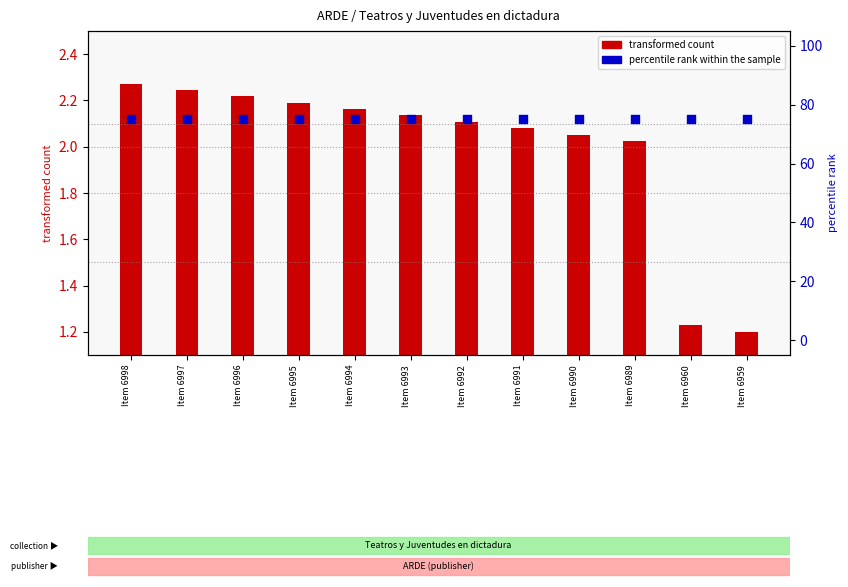

Which series reaches the minimum Y coordinate?

transformed count